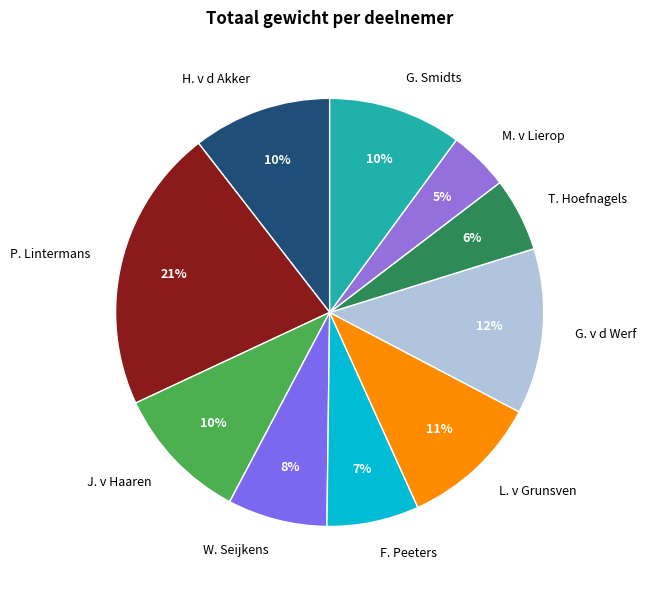

How many segments does this pie chart have?

10